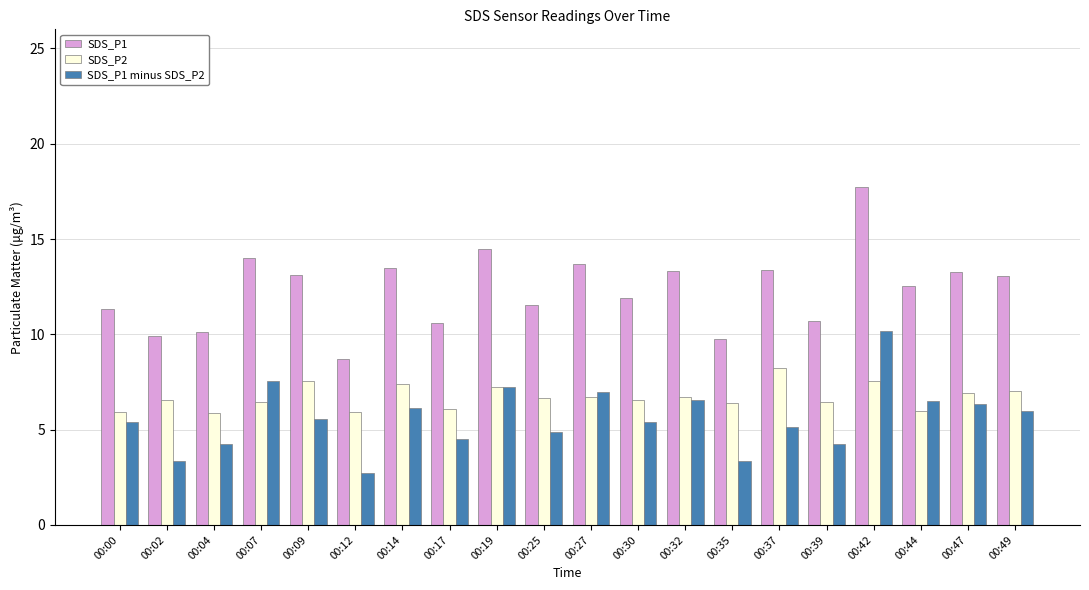

What is the difference between the maximum and minimum values in the SDS_P1 minus SDS_P2 series?

7.4